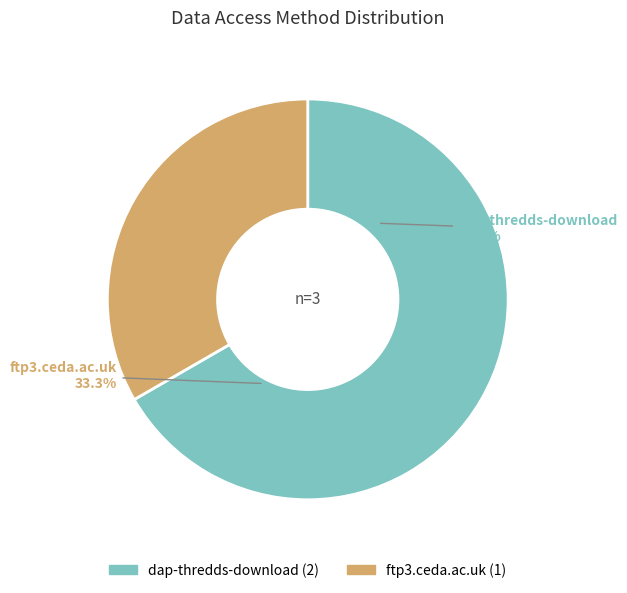

To the nearest percent, what is the combined percentage of dap-thredds-download and ftp3.ceda.ac.uk?

100%